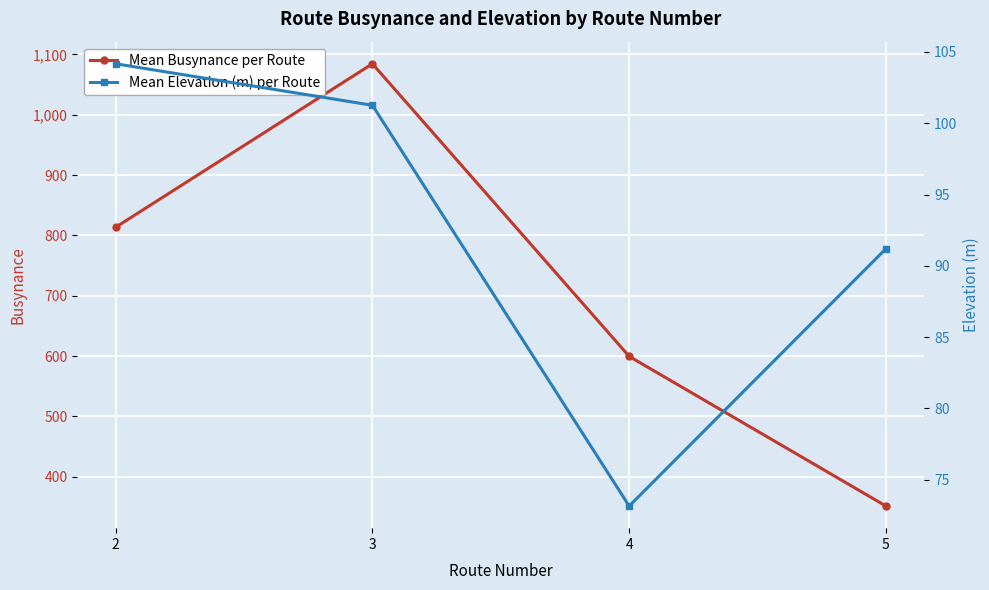

True or false: Mean Elevation (m) per Route and Mean Busynance per Route intersect in this chart.

False